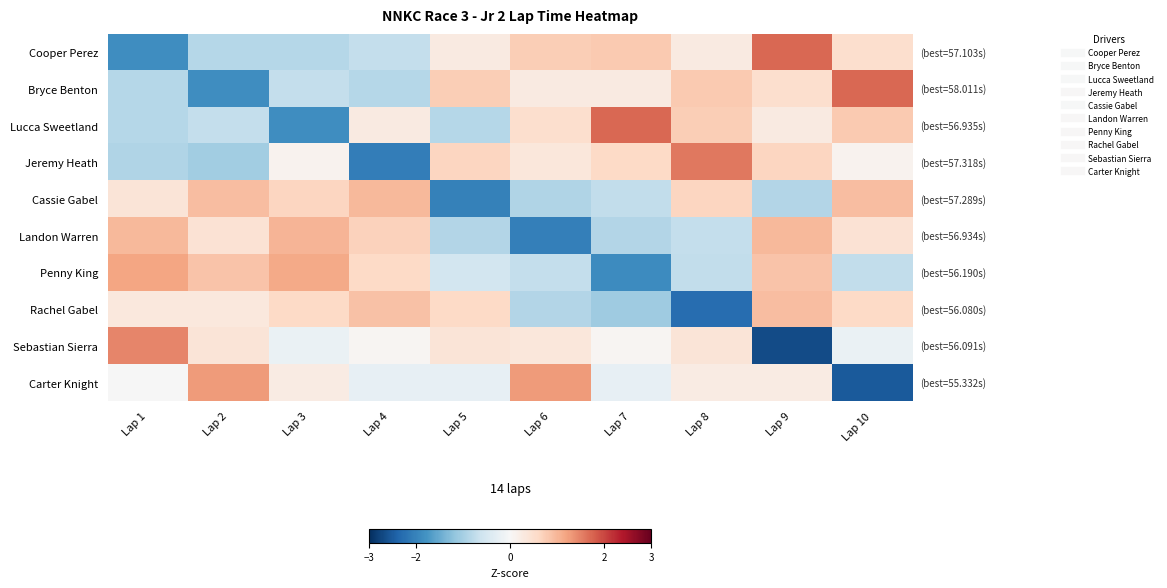

Between Lap 3 and Lap 1, which is larger?

Lap 3